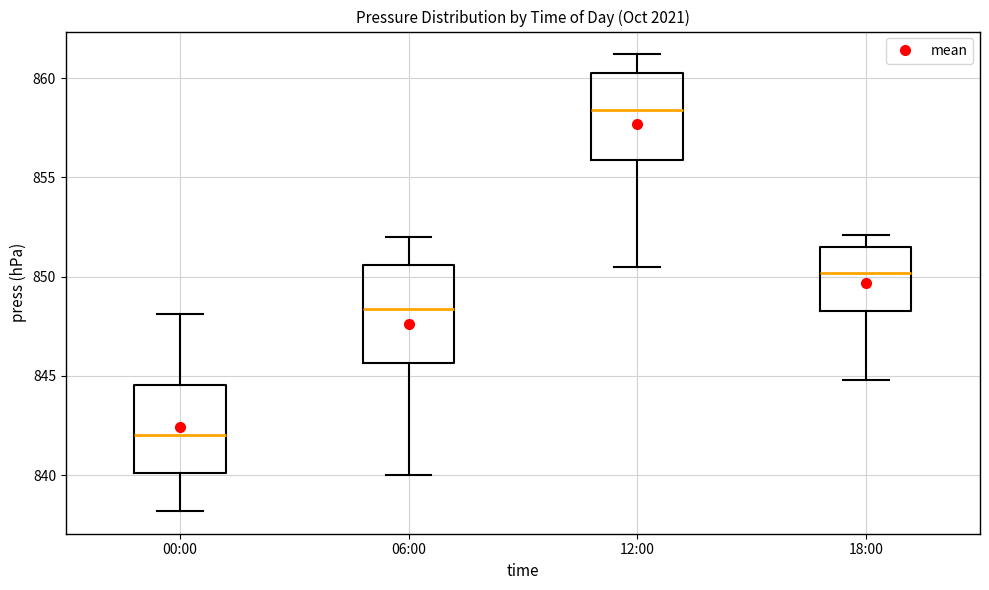

Which box is the tallest, from its lower edge to its upper edge?

06:00